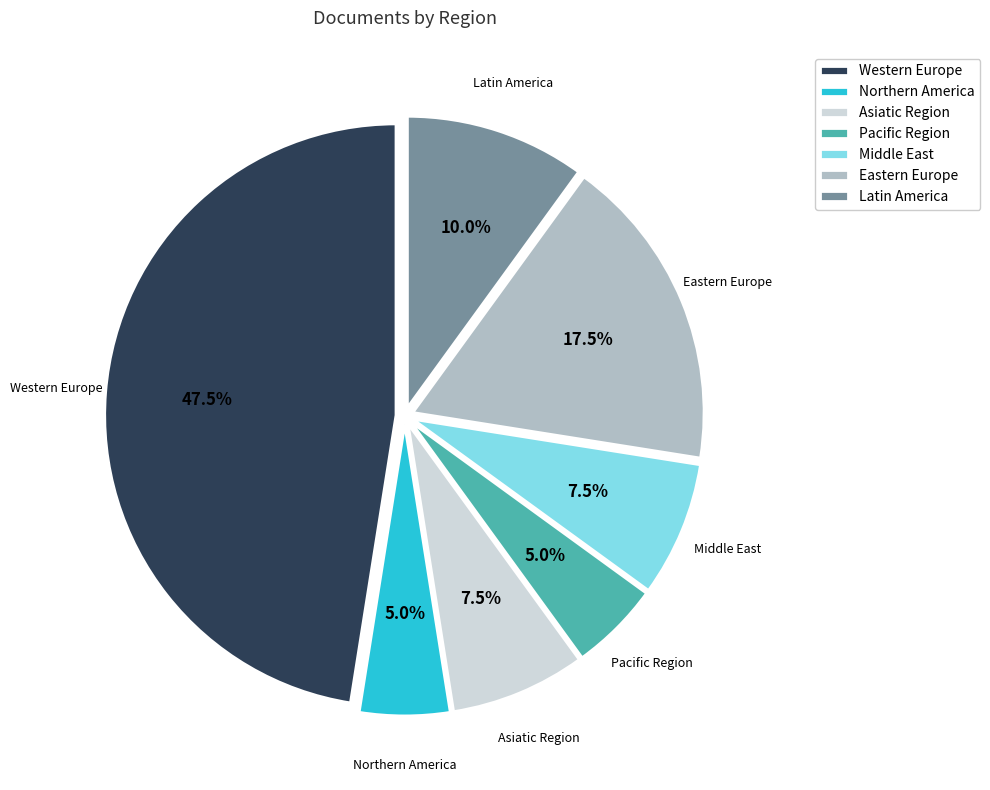

How many slices are in this pie chart?

7